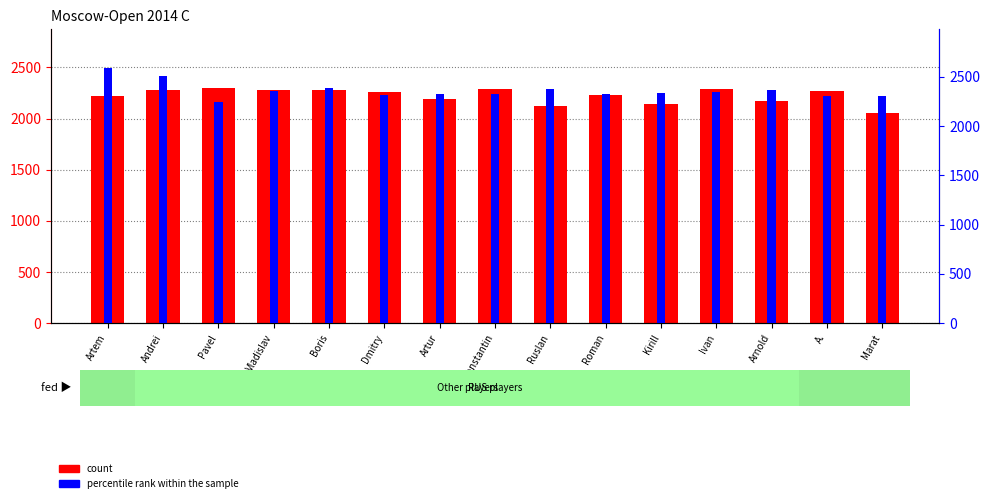

What is the difference between the maximum and minimum values in the percentile rank within the sample series?

352